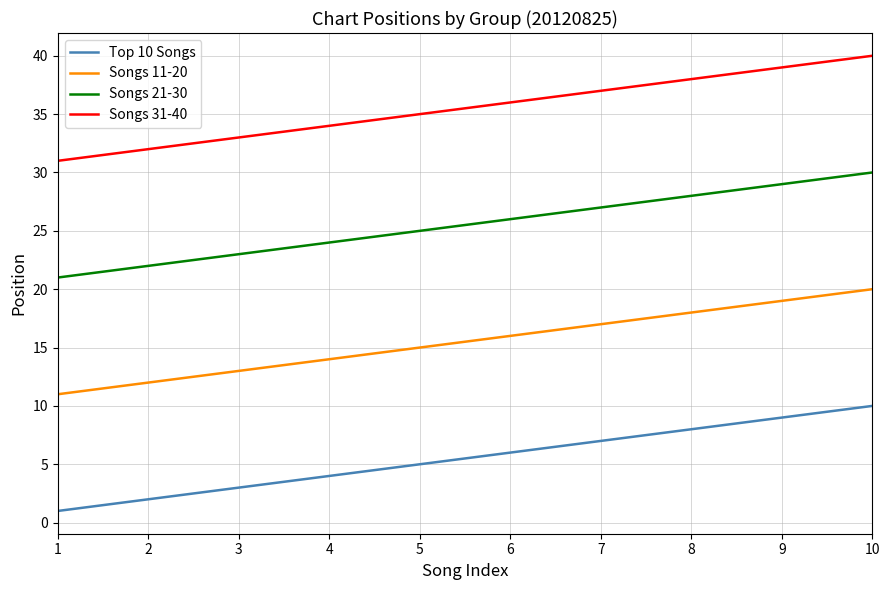

What is the spread (max minus min) of values at 5?

30